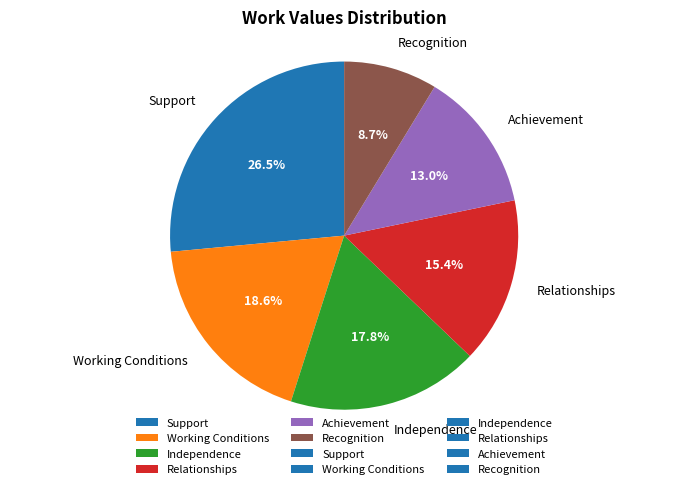

How many slices are in this pie chart?

6